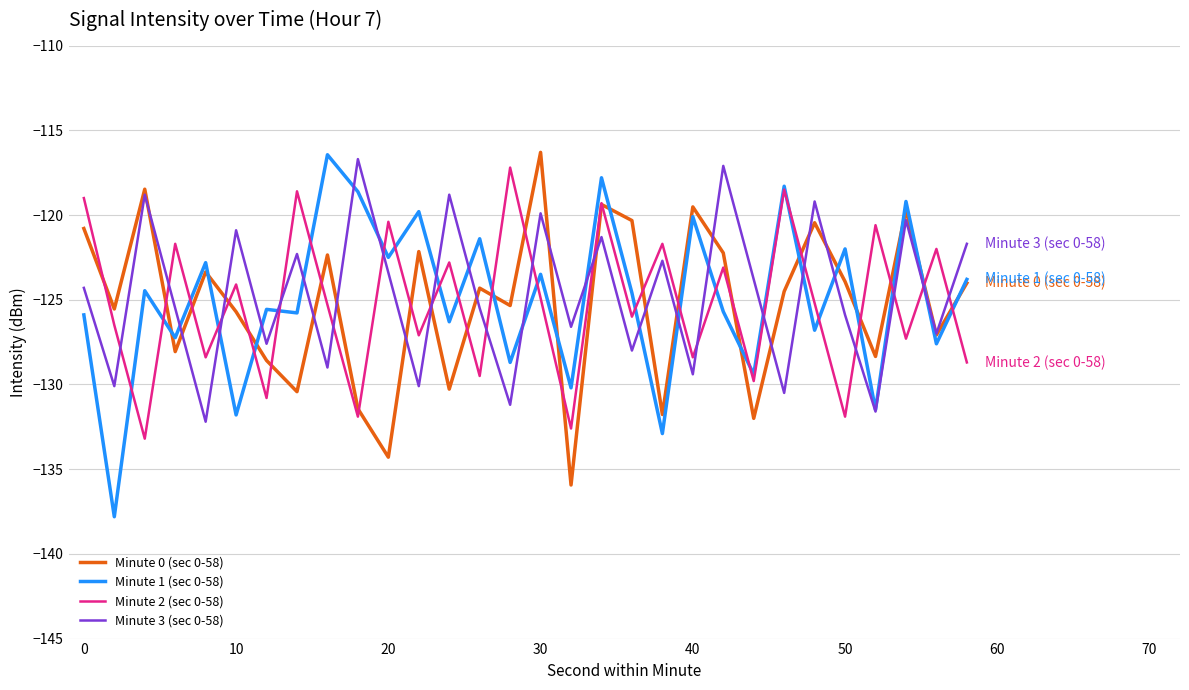

How many lines are shown in the chart?

4